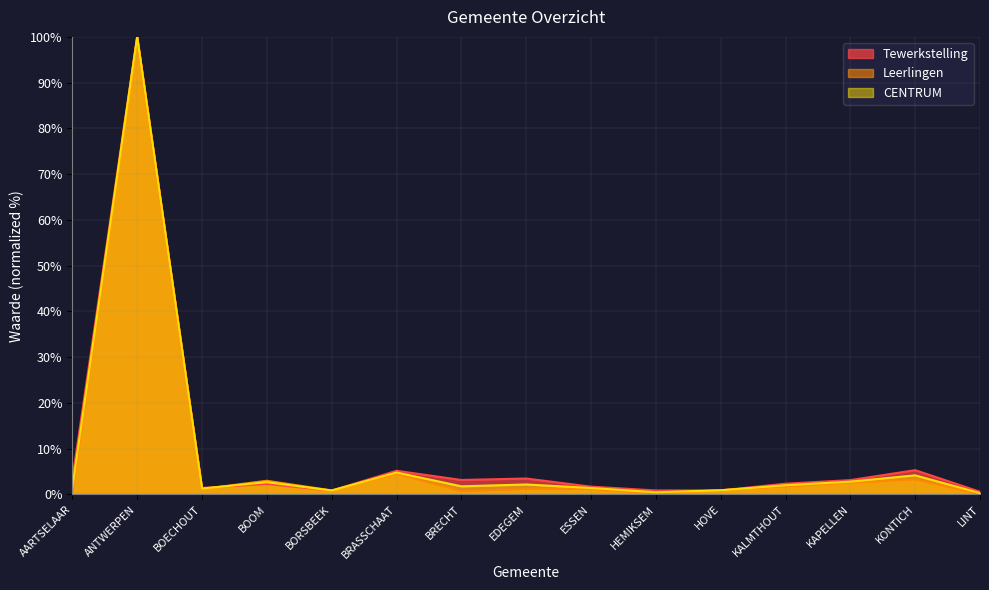

Between BOOM and AARTSELAAR, which is larger?

AARTSELAAR